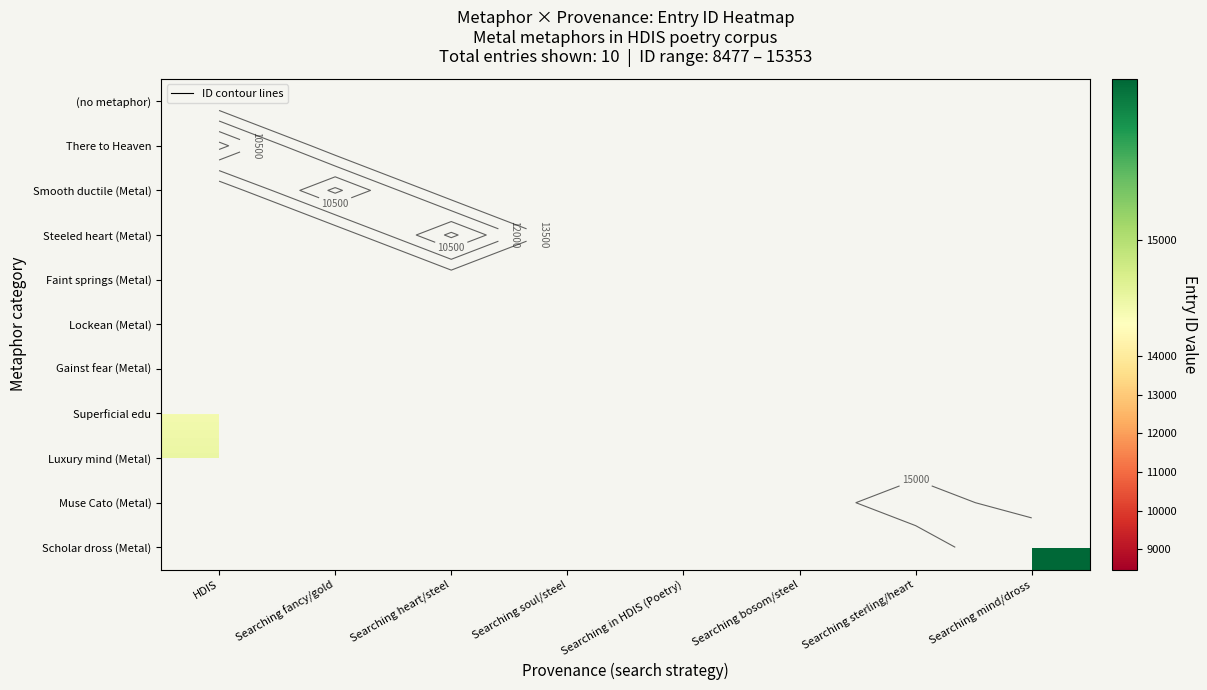

What is the smallest value displayed?

8477.0